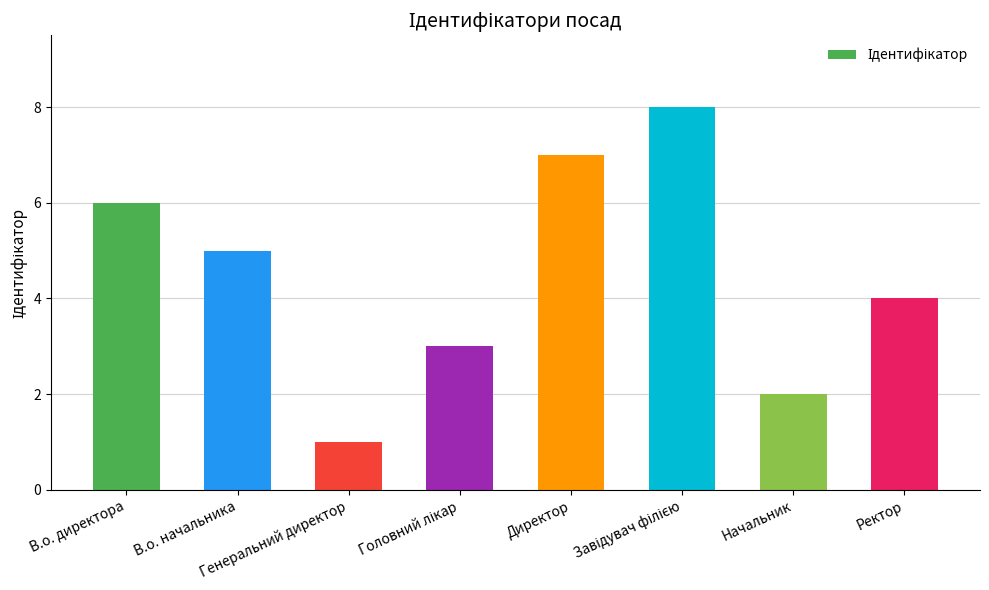

The value at Директор is 9. True or false?

False